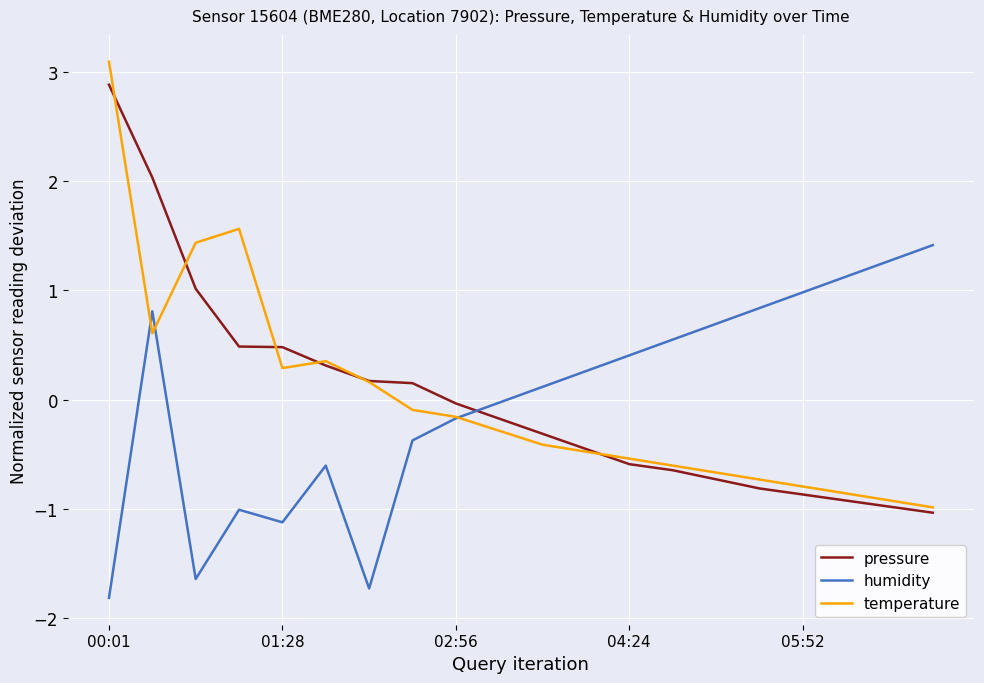

What are all the series names shown in the legend?

pressure, humidity, temperature